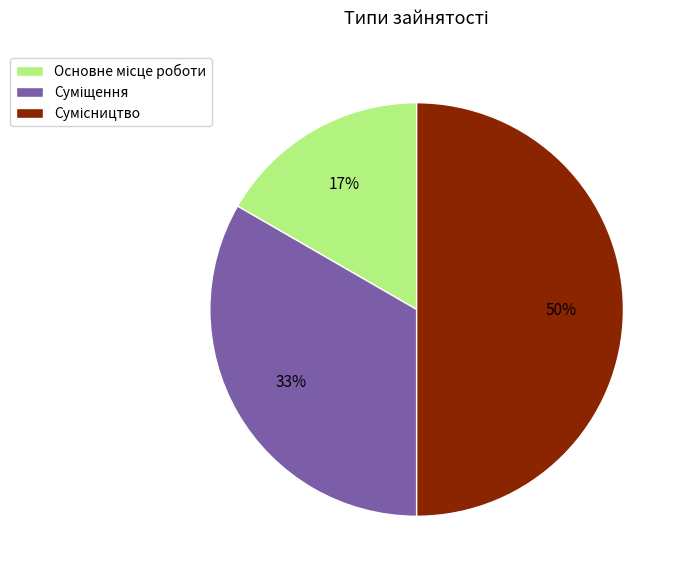

How many segments does this pie chart have?

3